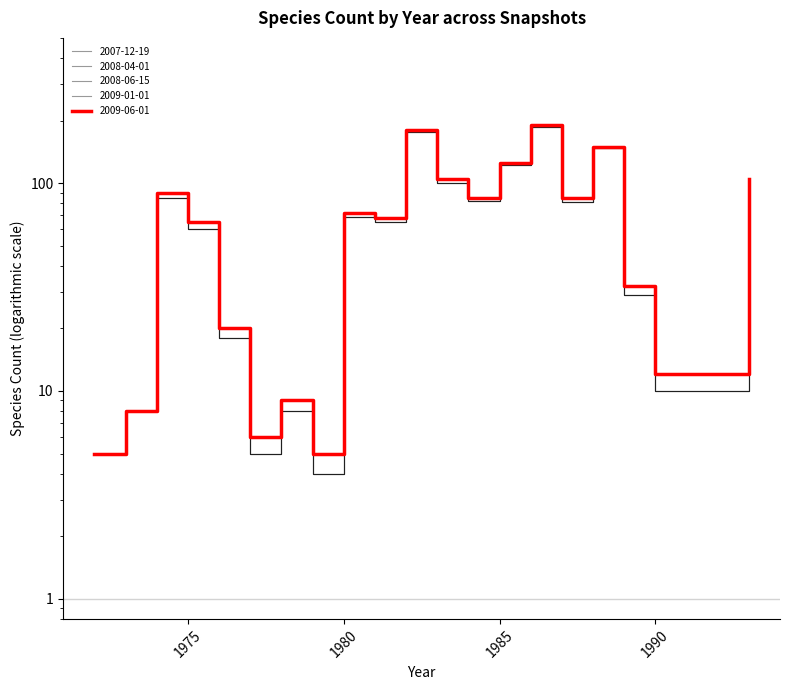

At 1975, list the series in order from smallest to largest.

2007-12-19, 2008-04-01, 2008-06-15, 2009-01-01, 2009-06-01